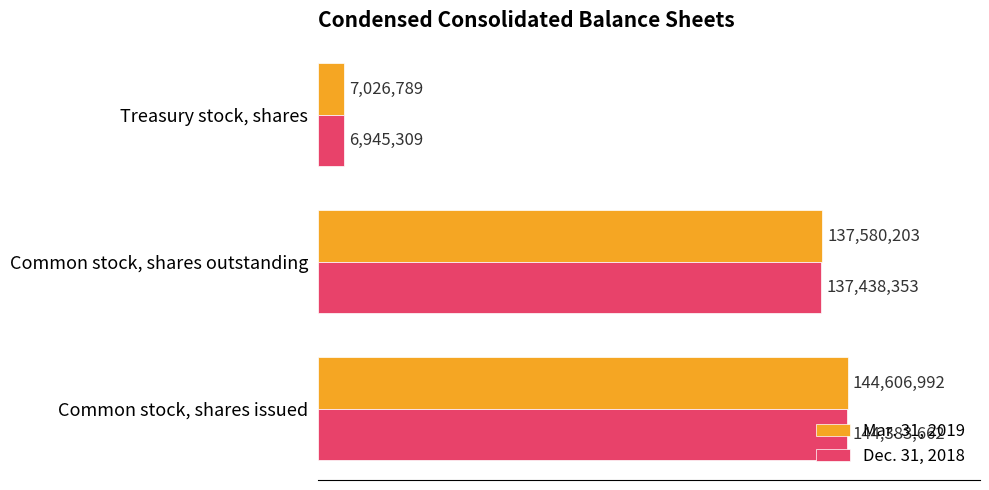

What are all the series names shown in the legend?

Mar. 31, 2019, Dec. 31, 2018